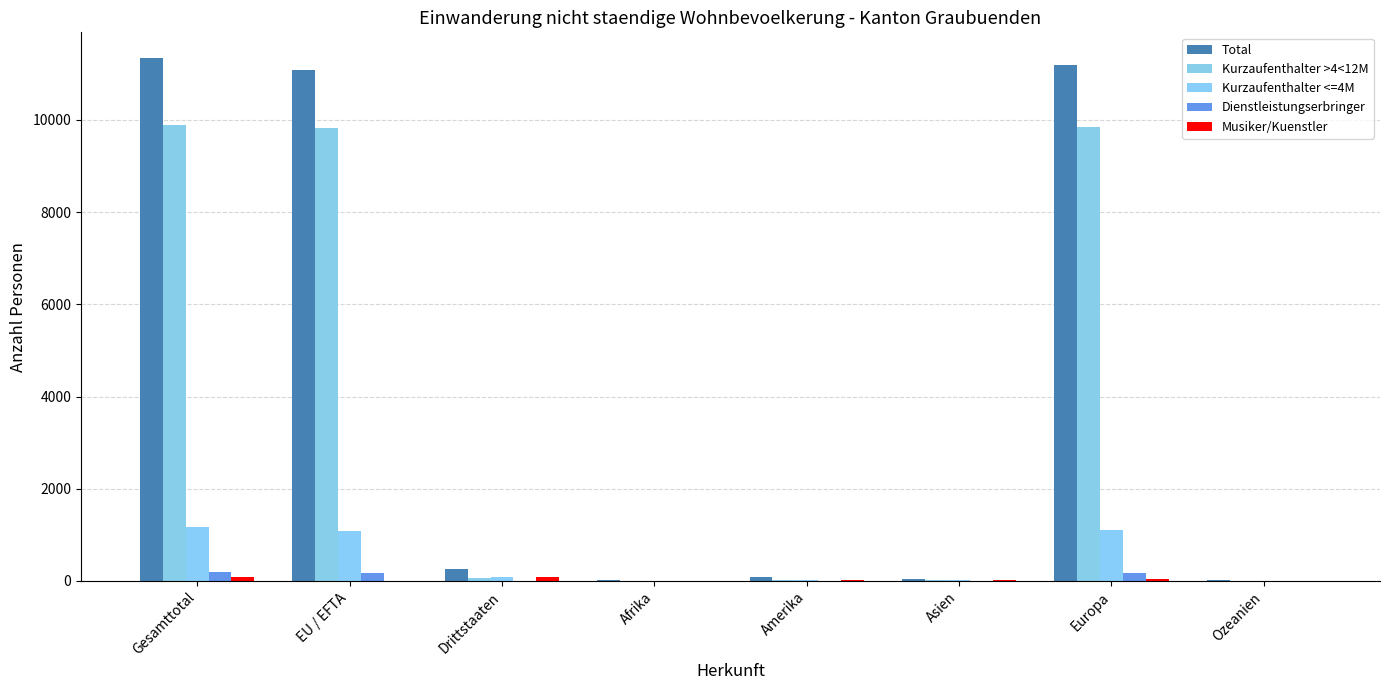

How many groups of bars are there?

8